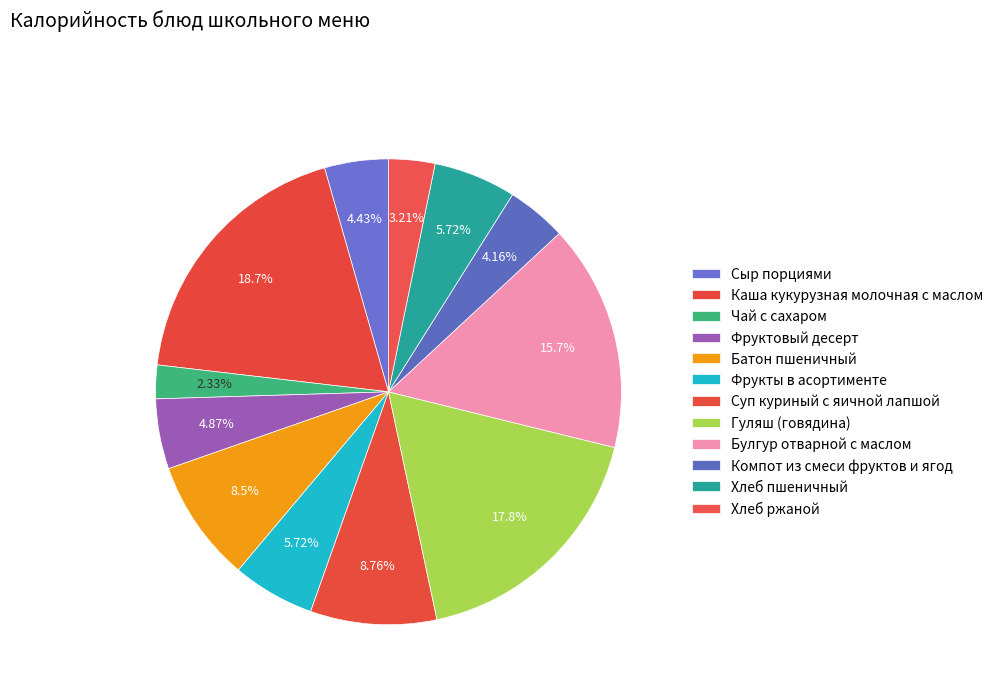

What percentage do Гуляш (говядина) and Фрукты в асортименте together represent?

23.5%